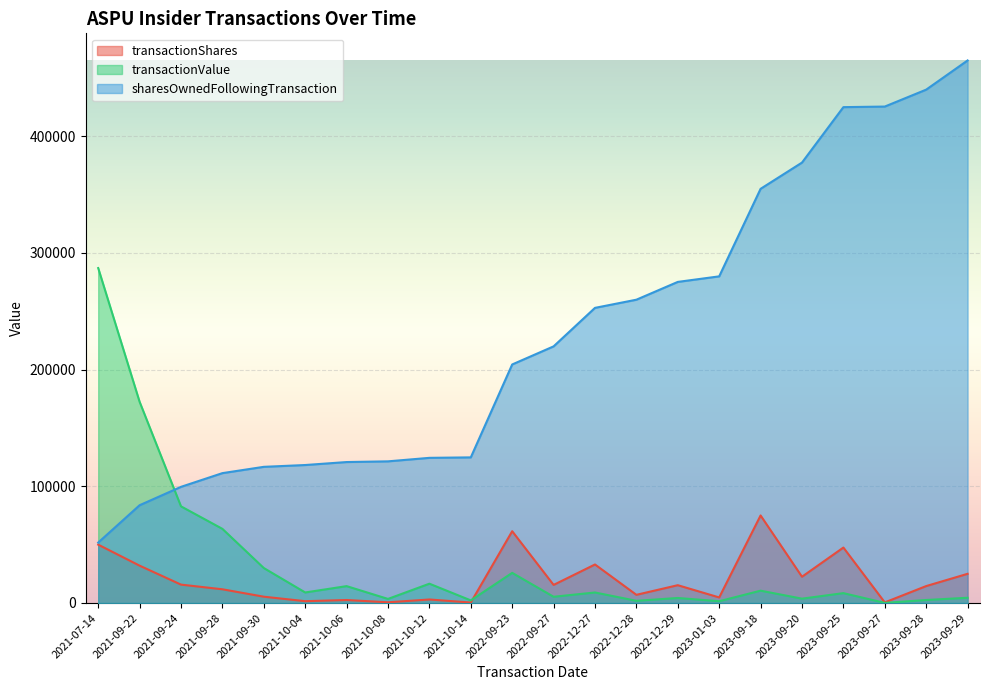

Reading right to left, what are all the values shown in this chart?

transactionShares: 25000	14500	500	47500	22500	75000	4750	15250	7000	33000	15500	61500	400	3000	600	2550	1550	5400	11750	15750	32000	50000
transactionValue: 4485	2564	91	8446	3708	10560	1507	4290	1870	9006	5335	25820	2228	16536	3485	14449	9017	29952	63525	82805	172415	287000
sharesOwnedFollowingTransaction: 464894	439894	425394	424894	377394	354894	279894	275144	259894	252894	219894	204394	124775	124375	121375	120775	118225	116675	111275	99525	83775	51775